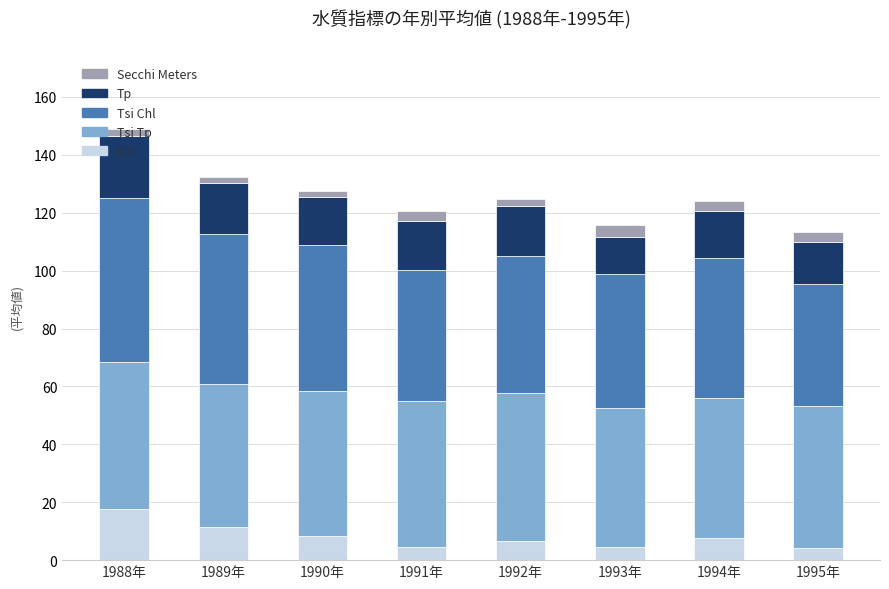

What is the lowest value of the Chl series?

4.3